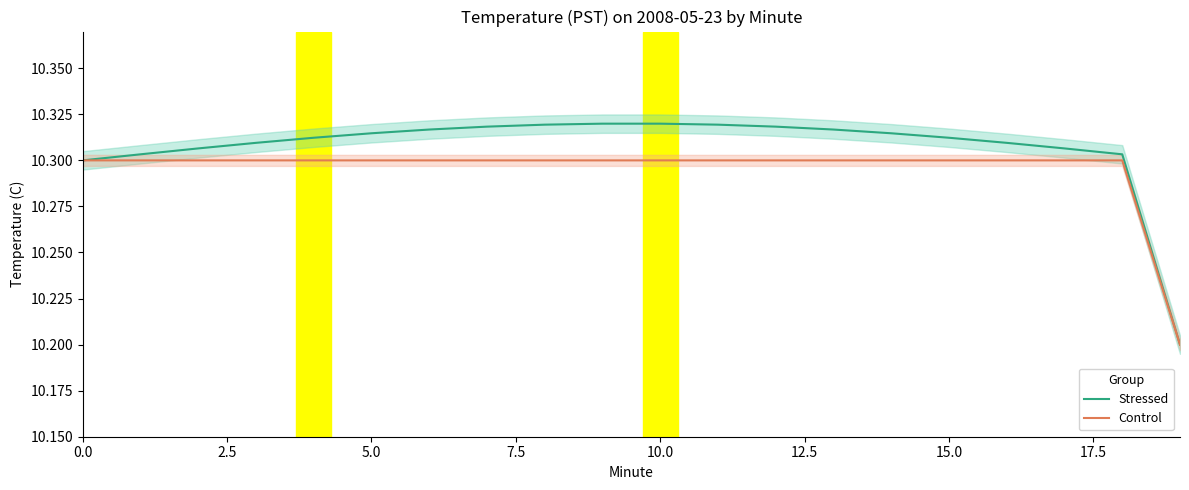

Reading left to right, transcribe all the data shown in this chart.

Stressed: 10.3	10.3	10.3	10.3	10.3	10.3	10.3	10.3	10.3	10.3	10.3	10.3	10.3	10.3	10.3	10.3	10.3	10.3	10.3	10.2
Control: 10.3	10.3	10.3	10.3	10.3	10.3	10.3	10.3	10.3	10.3	10.3	10.3	10.3	10.3	10.3	10.3	10.3	10.3	10.3	10.2